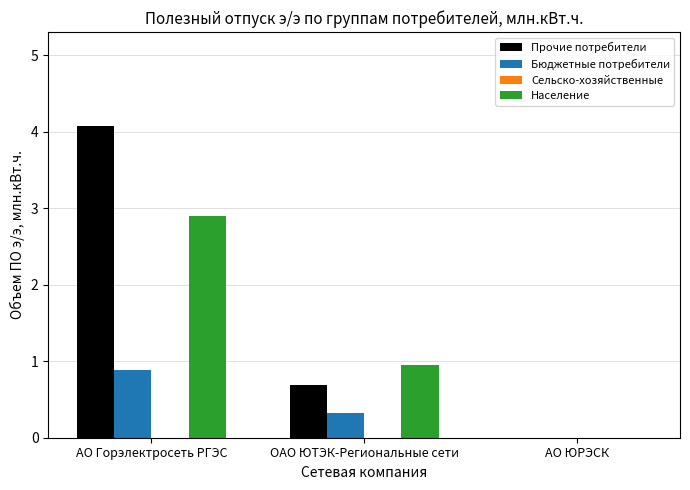

Reading left to right, transcribe all the data shown in this chart.

Прочие потребители: АО Горэлектросеть РГЭС=4.1	ОАО ЮТЭК-Региональные сети=0.7	АО ЮРЭСК=0.0
Бюджетные потребители: АО Горэлектросеть РГЭС=0.9	ОАО ЮТЭК-Региональные сети=0.3	АО ЮРЭСК=0.0
Население: АО Горэлектросеть РГЭС=2.9	ОАО ЮТЭК-Региональные сети=1.0	АО ЮРЭСК=0.0